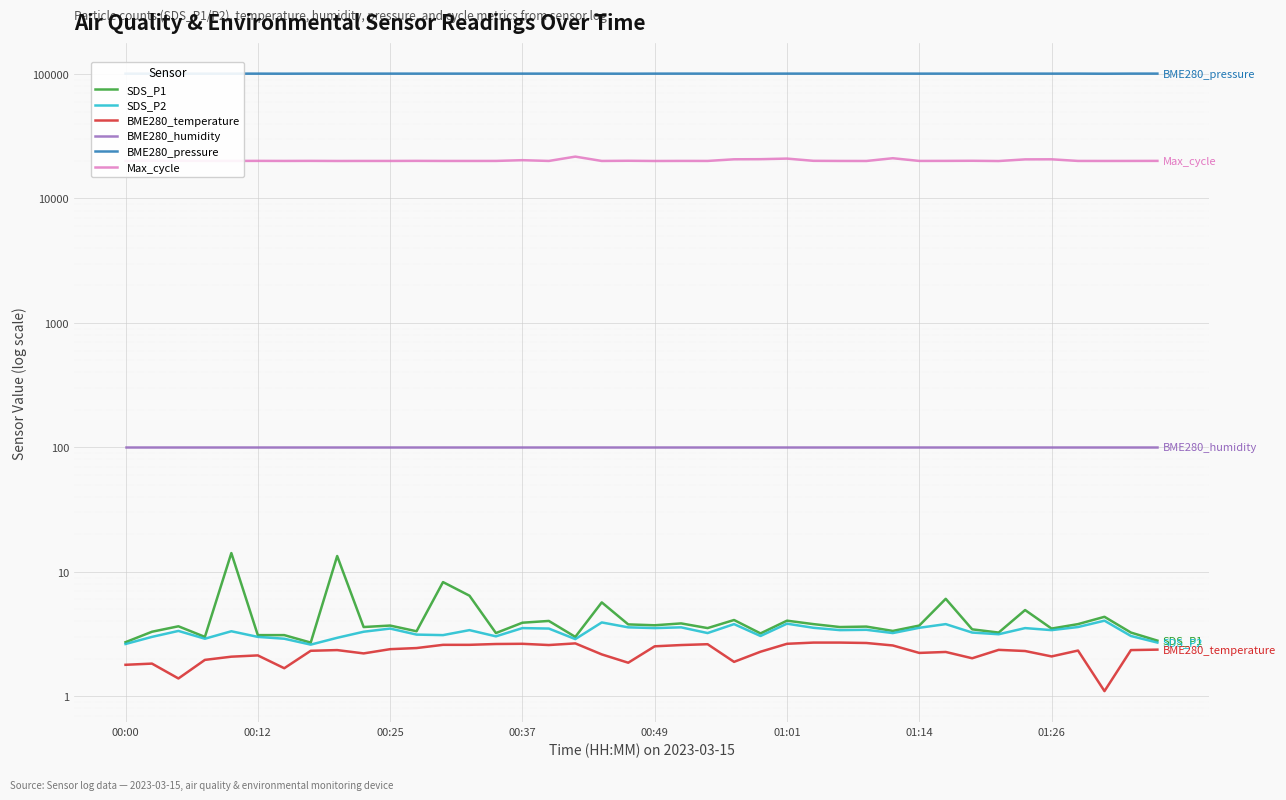

Where is BME280_pressure nearest to the value 100735?

18